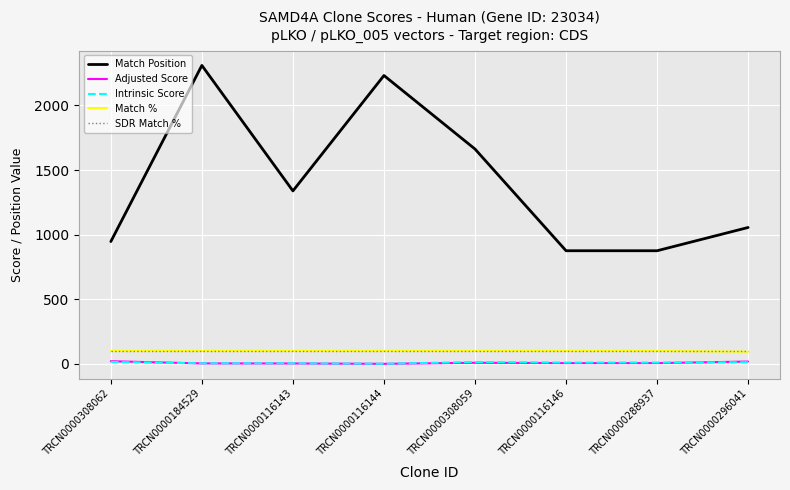

Is the value of Adjusted Score at TRCN0000184529 greater than the value of Match % at TRCN0000116146?

No